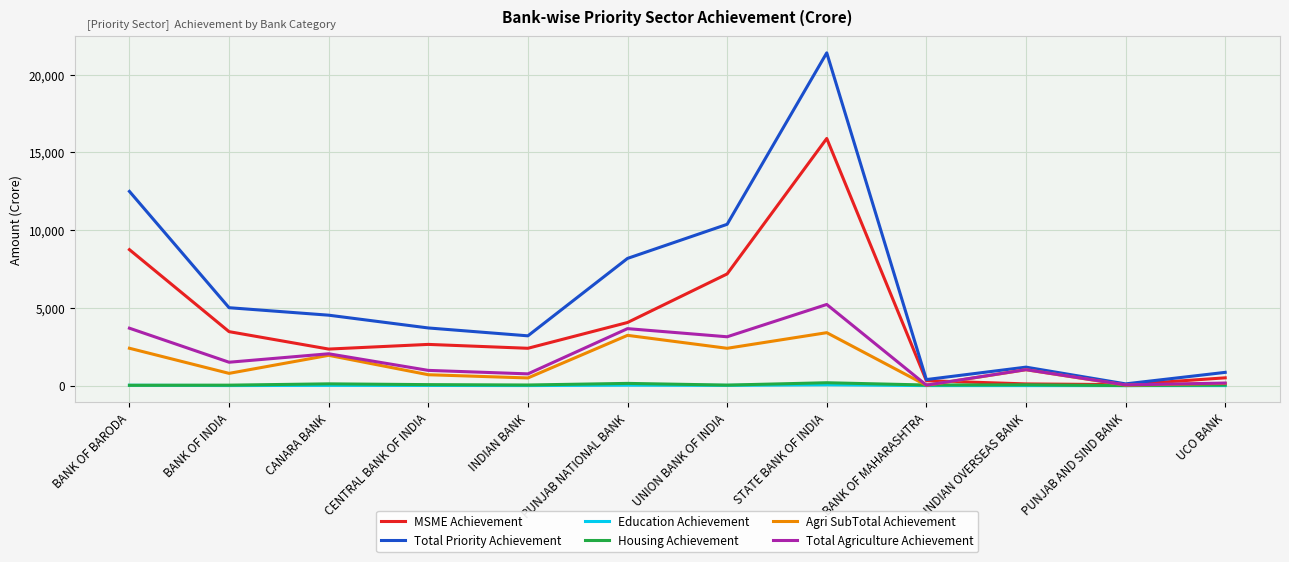

What is the difference between the highest and lowest values at BANK OF MAHARASHTRA?

386.9